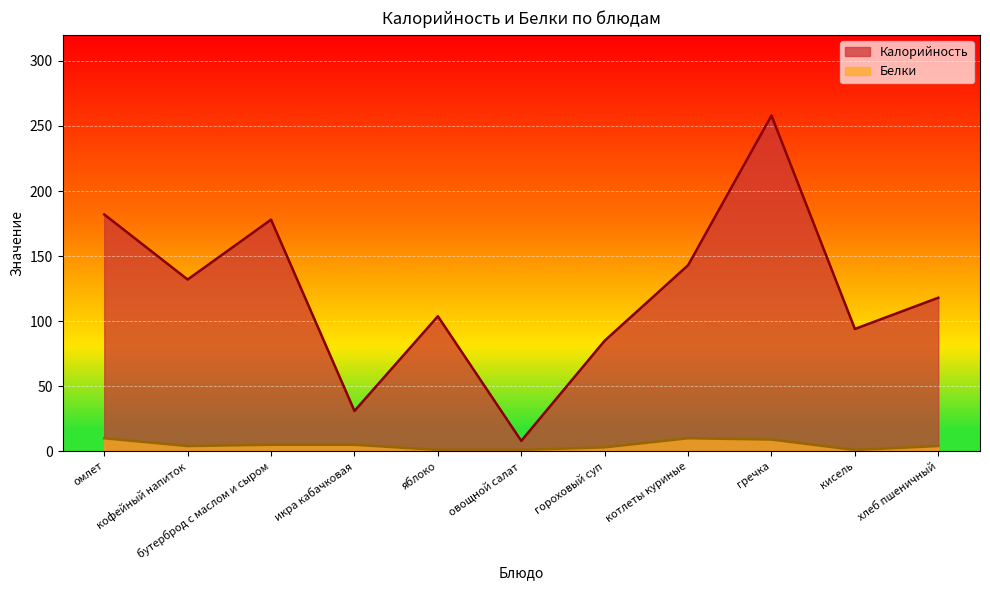

In Белки, how many points are higher than both neighbors (excluding endpoints)?

1